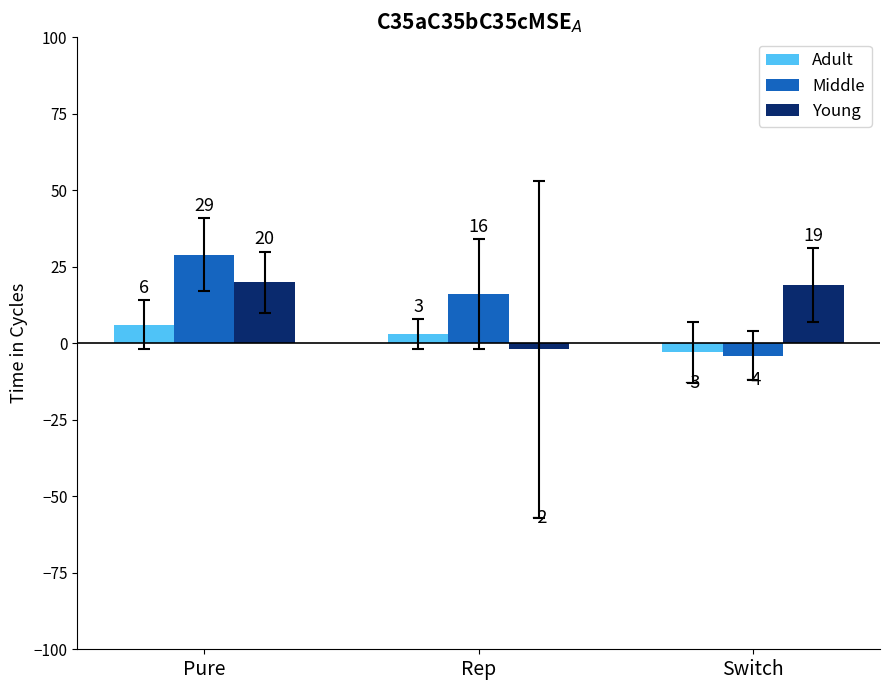

What is the highest value of the Young series?

20